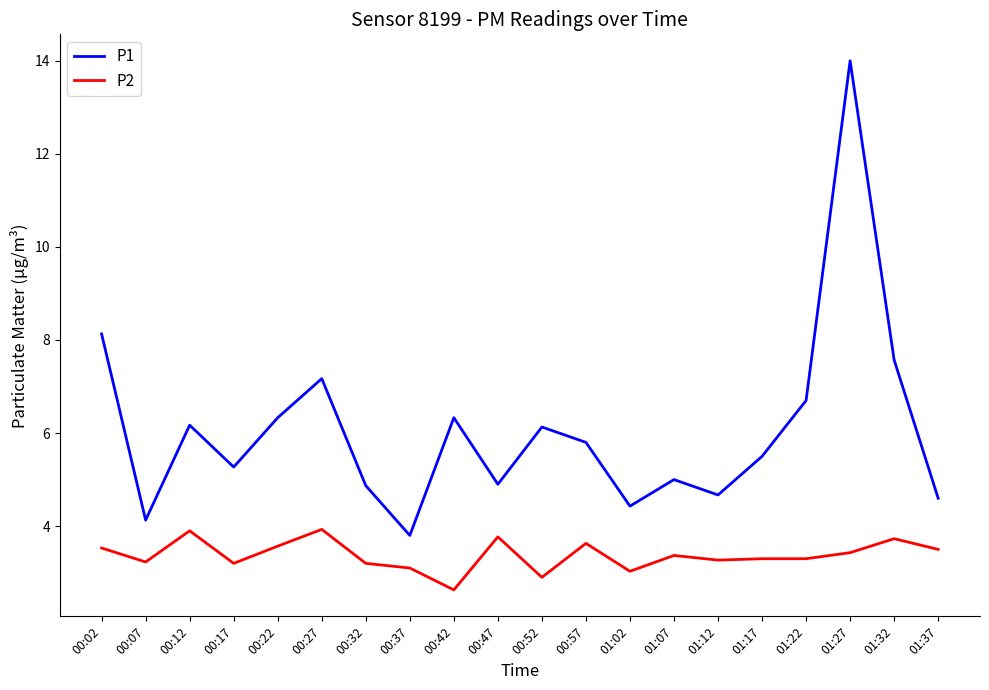

What is the difference between the maximum and minimum values in the P1 series?

10.2